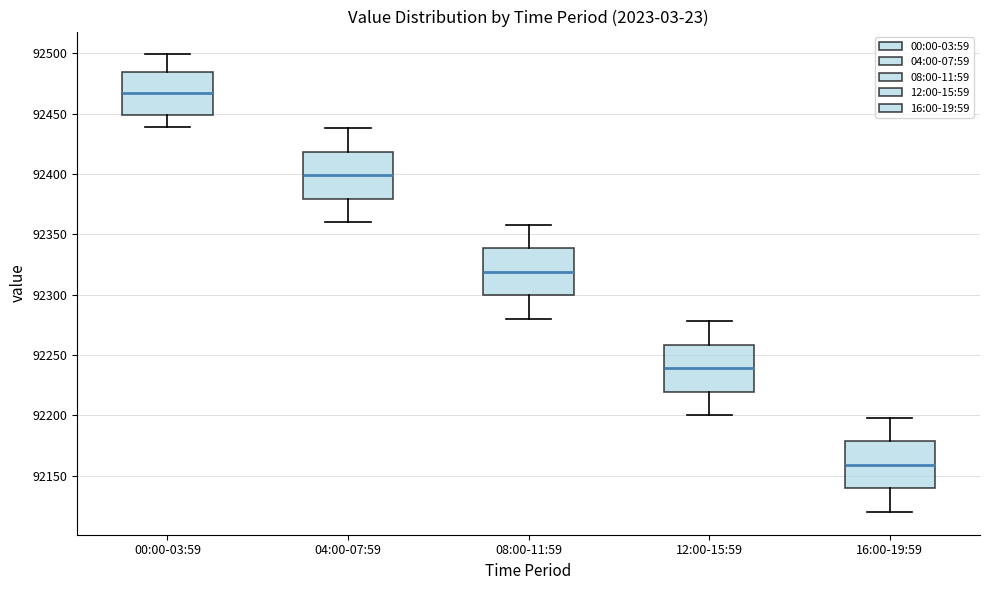

Which box's median line is the highest?

00:00-03:59